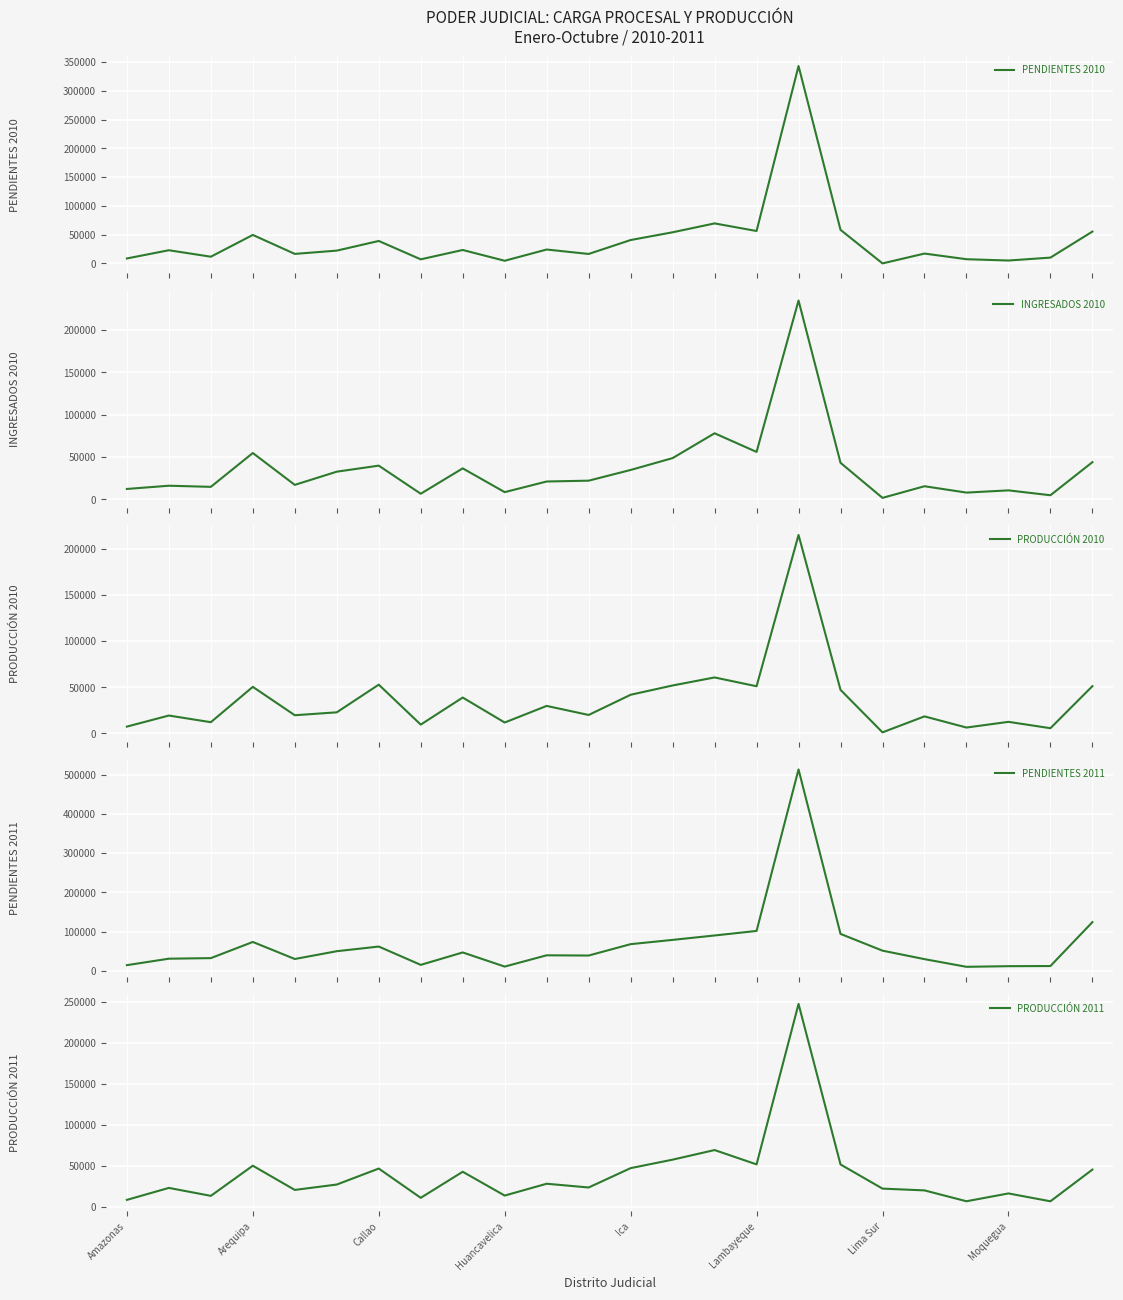

What is the difference between the maximum and second lowest values in the PRODUCCIÓN 2011 series?

240839